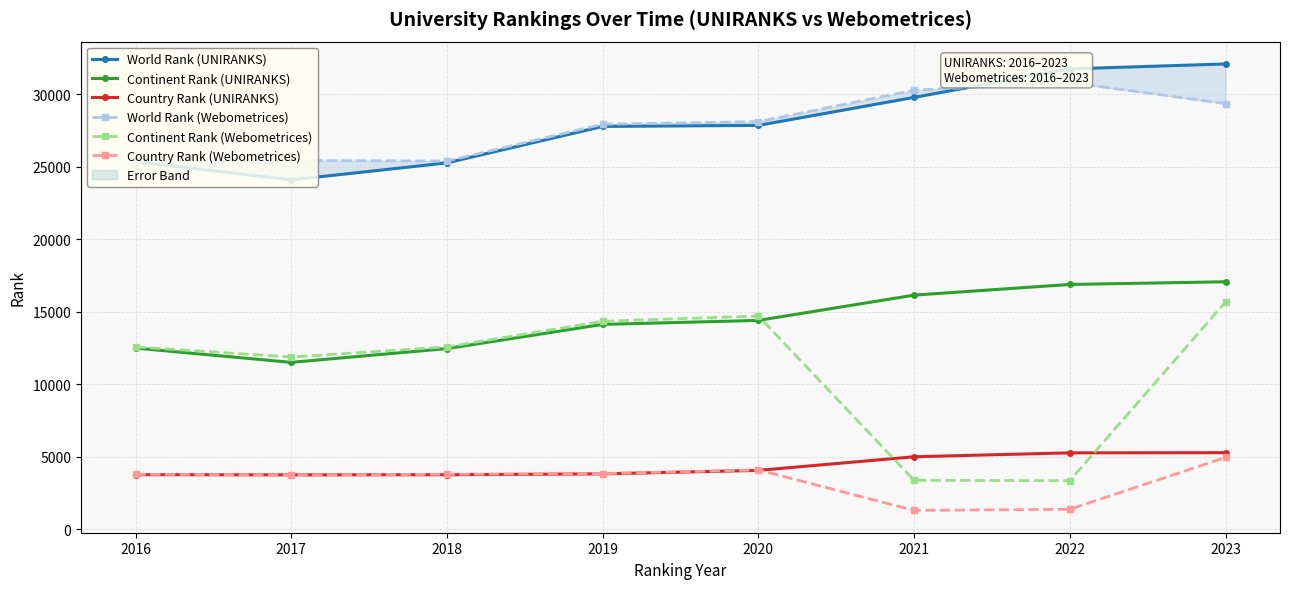

Does the chart display data point markers on the line(s)?

Yes